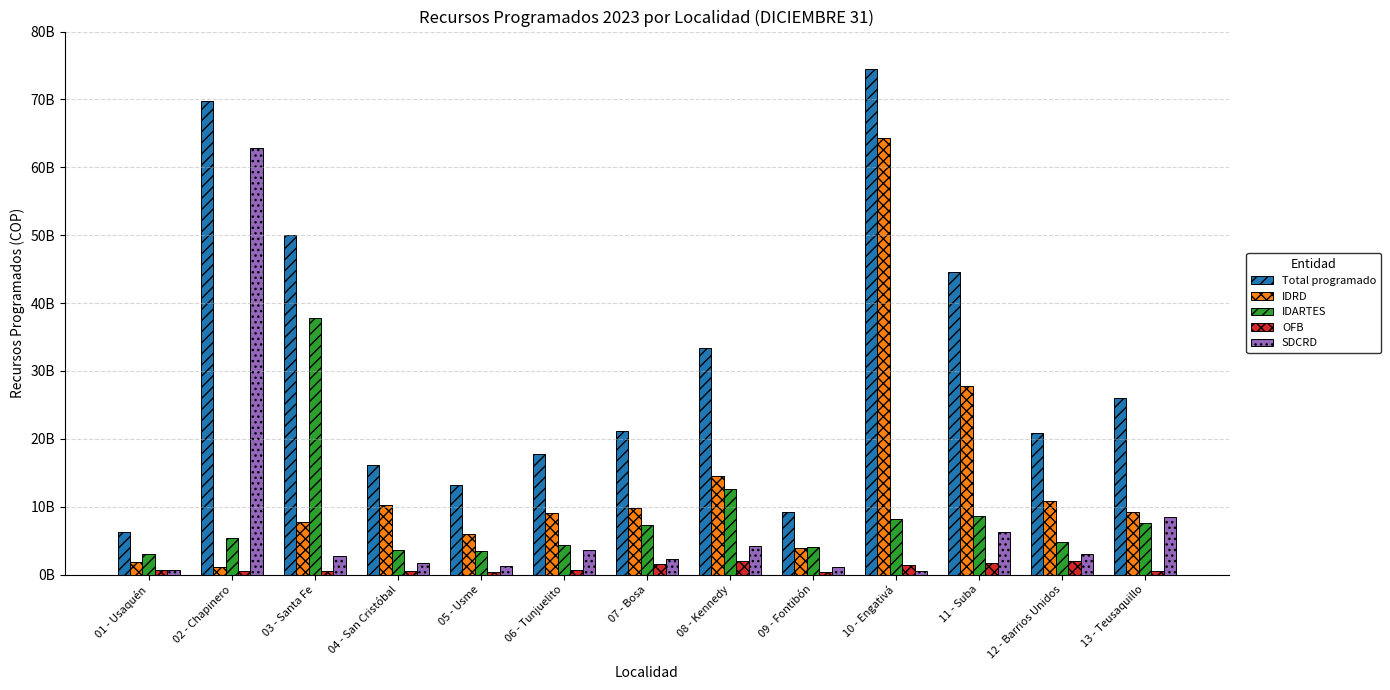

Which category has the highest value across all series?

10 - Engativá